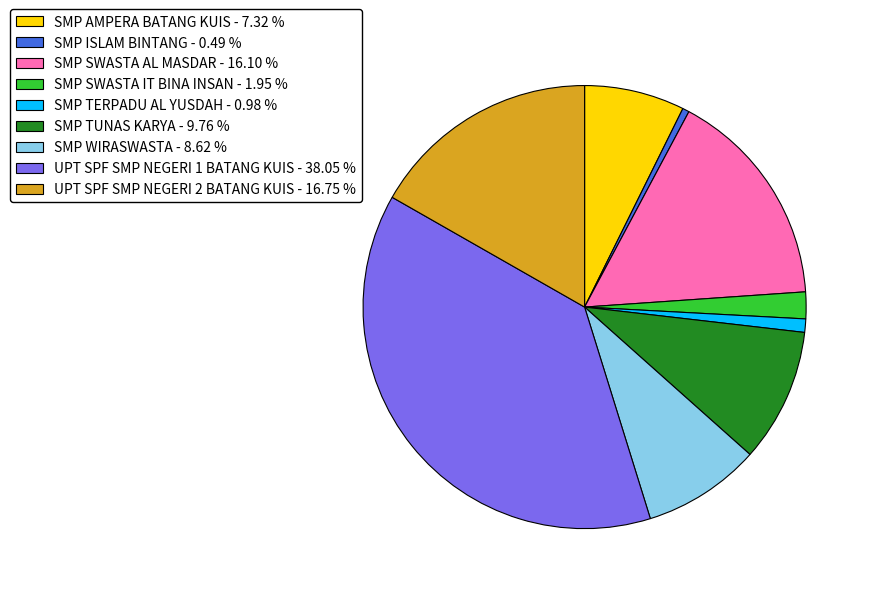

Which category has the biggest portion of the pie?

UPT SPF SMP NEGERI 1 BATANG KUIS